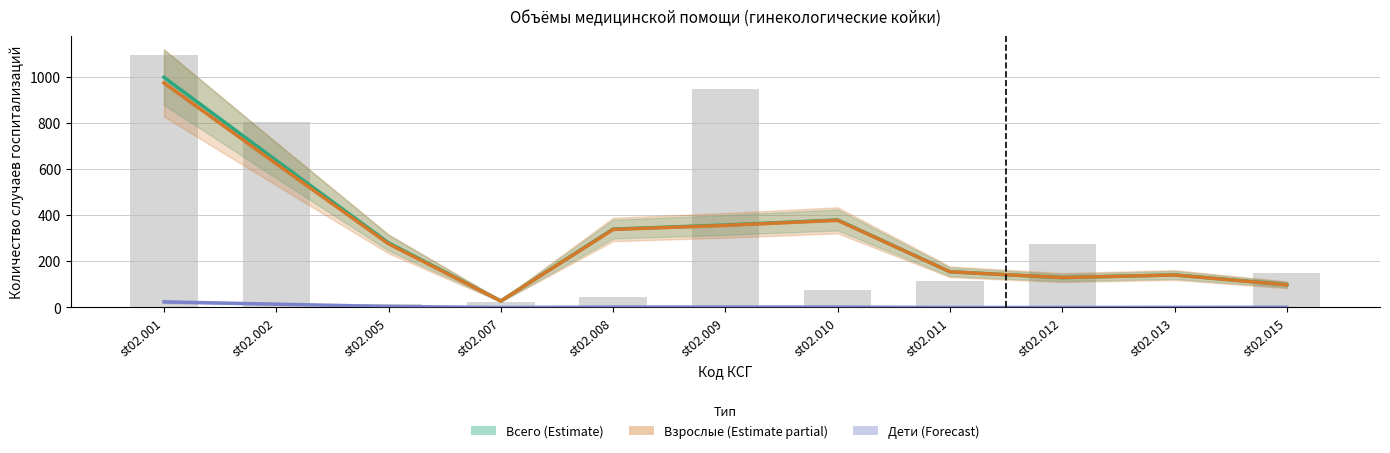

Which series has the largest total across all categories?

Всего (сглаж.)